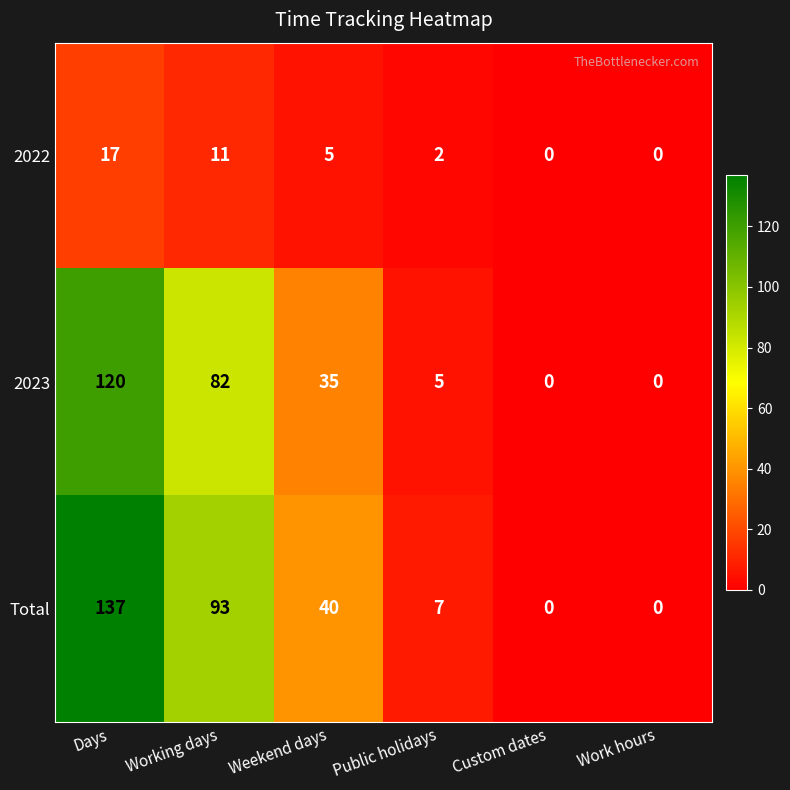

Reading left to right, what are all the values shown in this chart?

2022: Days=17	Working days=11	Weekend days=5	Public holidays=2	Custom dates=0	Work hours=0
2023: Days=120	Working days=82	Weekend days=35	Public holidays=5	Custom dates=0	Work hours=0
Total: Days=137	Working days=93	Weekend days=40	Public holidays=7	Custom dates=0	Work hours=0